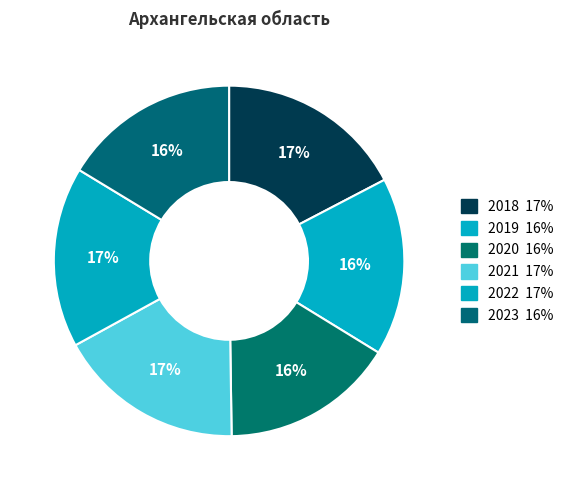

Which slice is the smallest?

2020